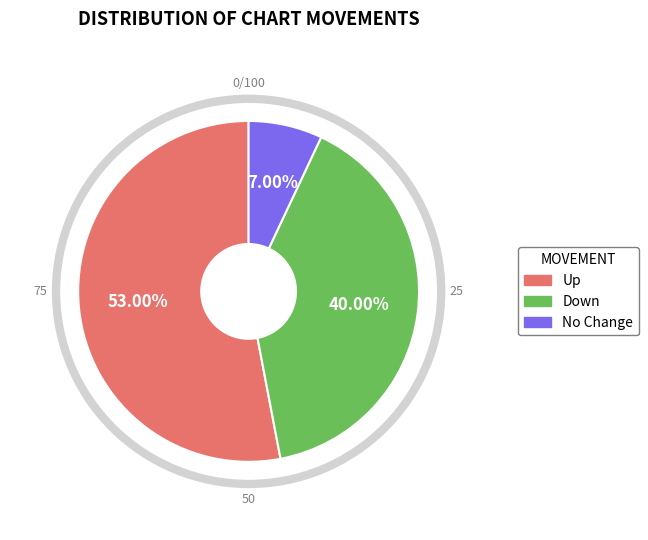

Count the number of slices in the pie.

3